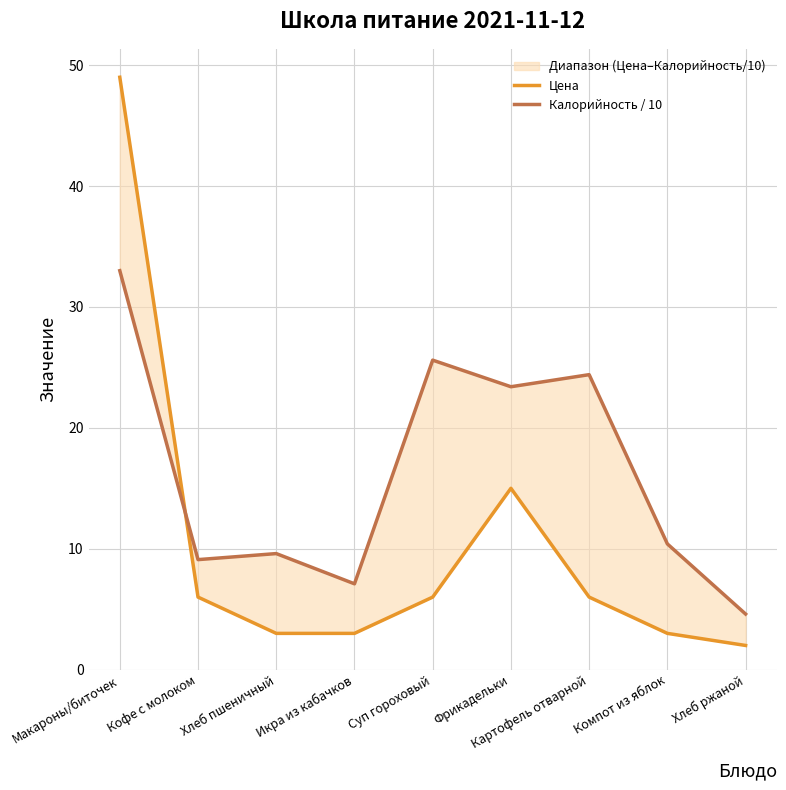

True or false: Цена and Калорийность / 10 intersect in this chart.

True